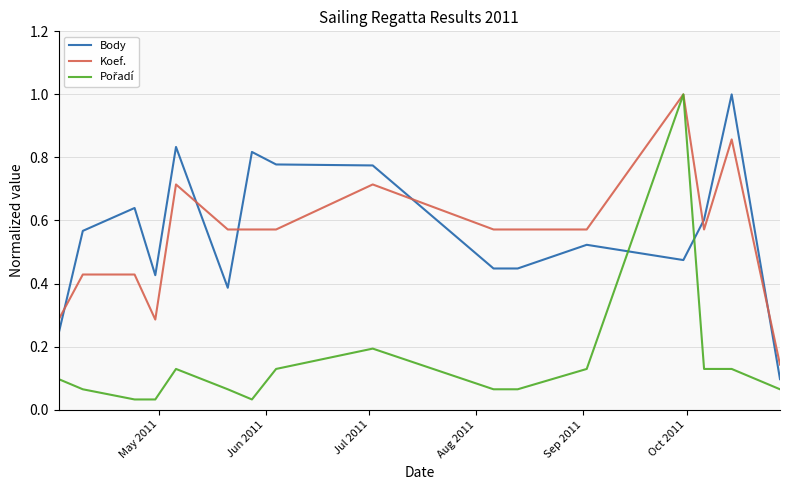

Does the chart display data point markers on the line(s)?

No